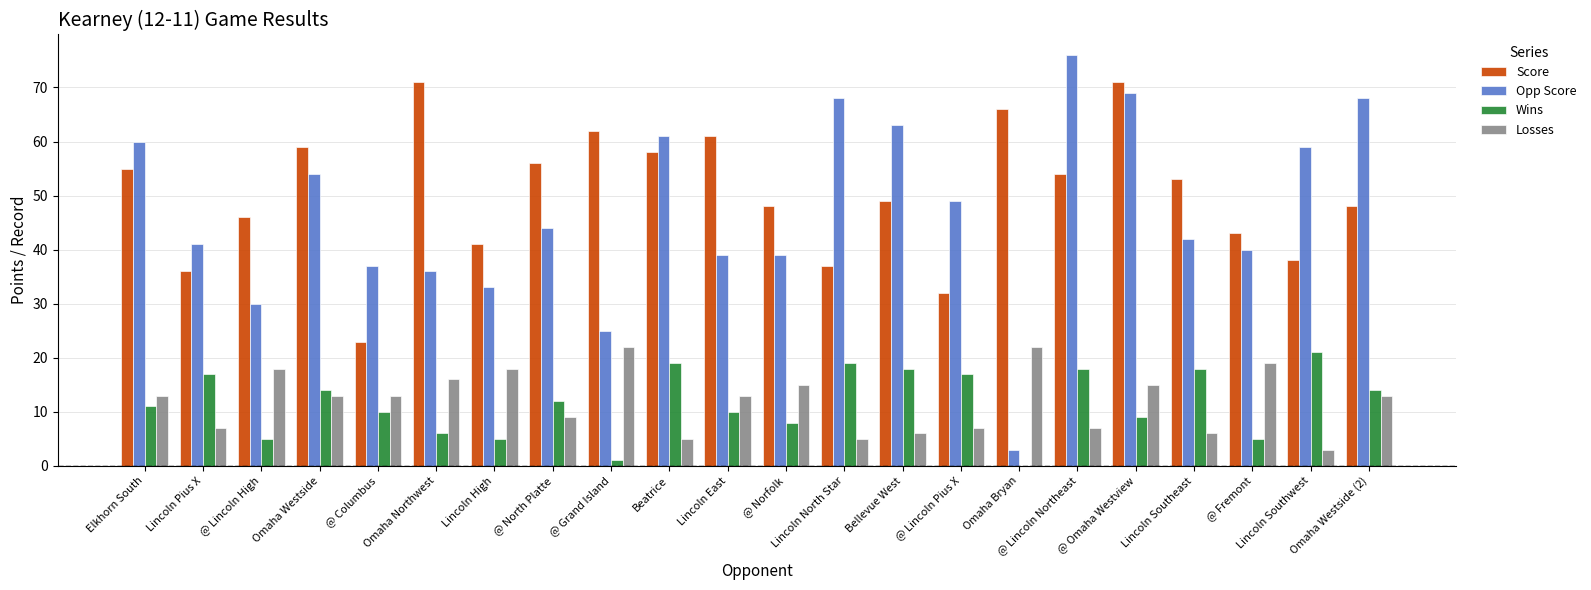

What value does the Opp Score series have at @ Lincoln High?

30